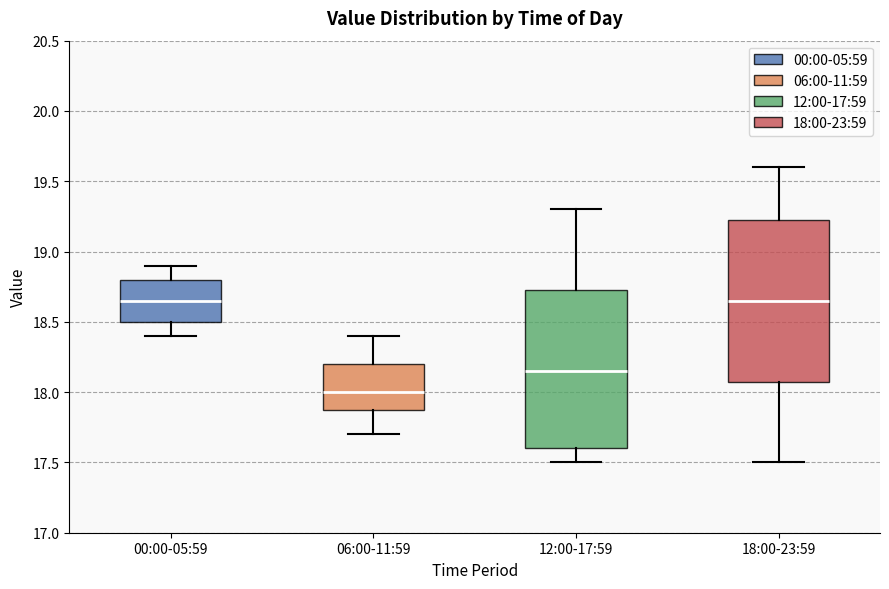

Where does the upper whisker of the box for 12:00-17:59 end on the y-axis? The values are not printed on the chart, so give them approximately, as read against the axis.

19.30